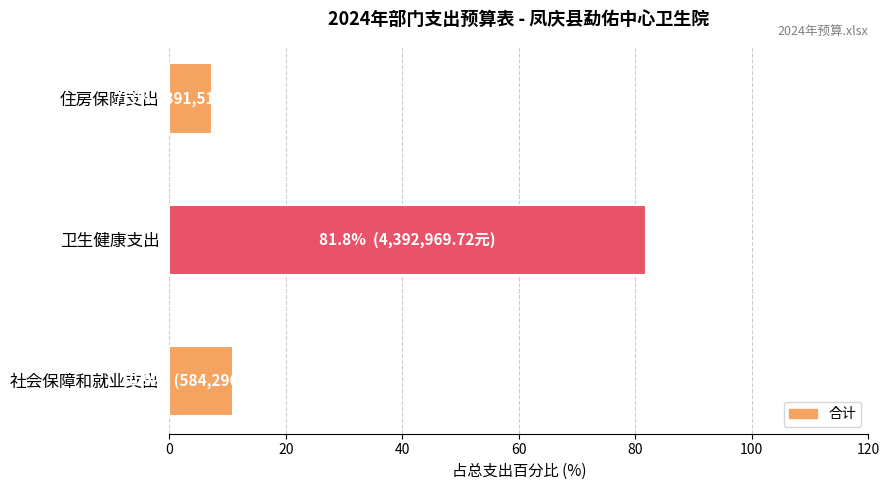

The value at 社会保障和就业支出 is 19.3. True or false?

False